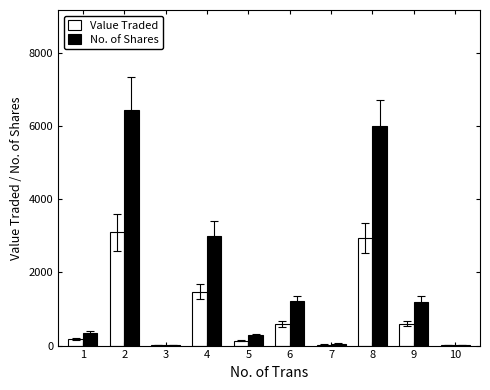

How many series are shown in this chart?

2